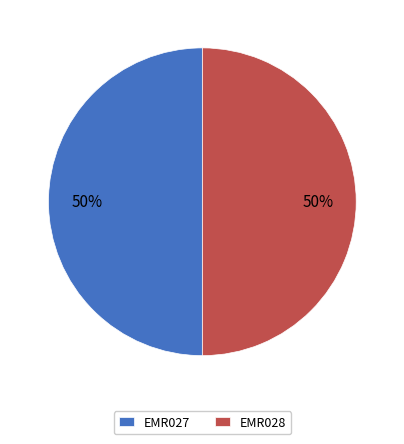

Is it true that EMR027 is 61% of the pie?

False